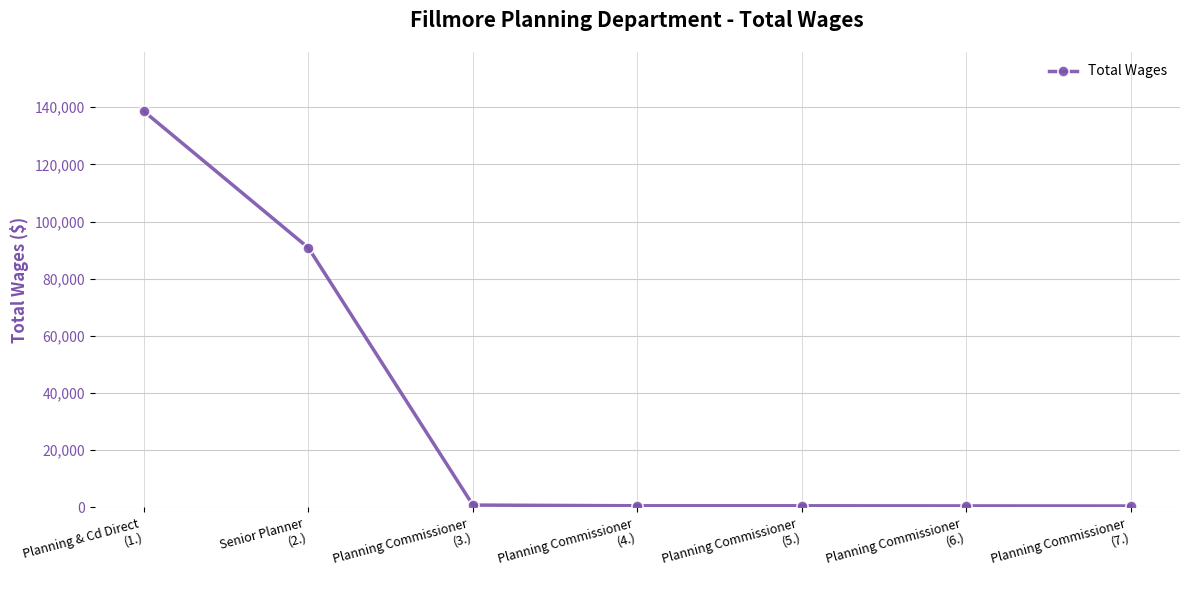

What is the label of the 2nd point from the right?

Planning Commissioner
(6.)